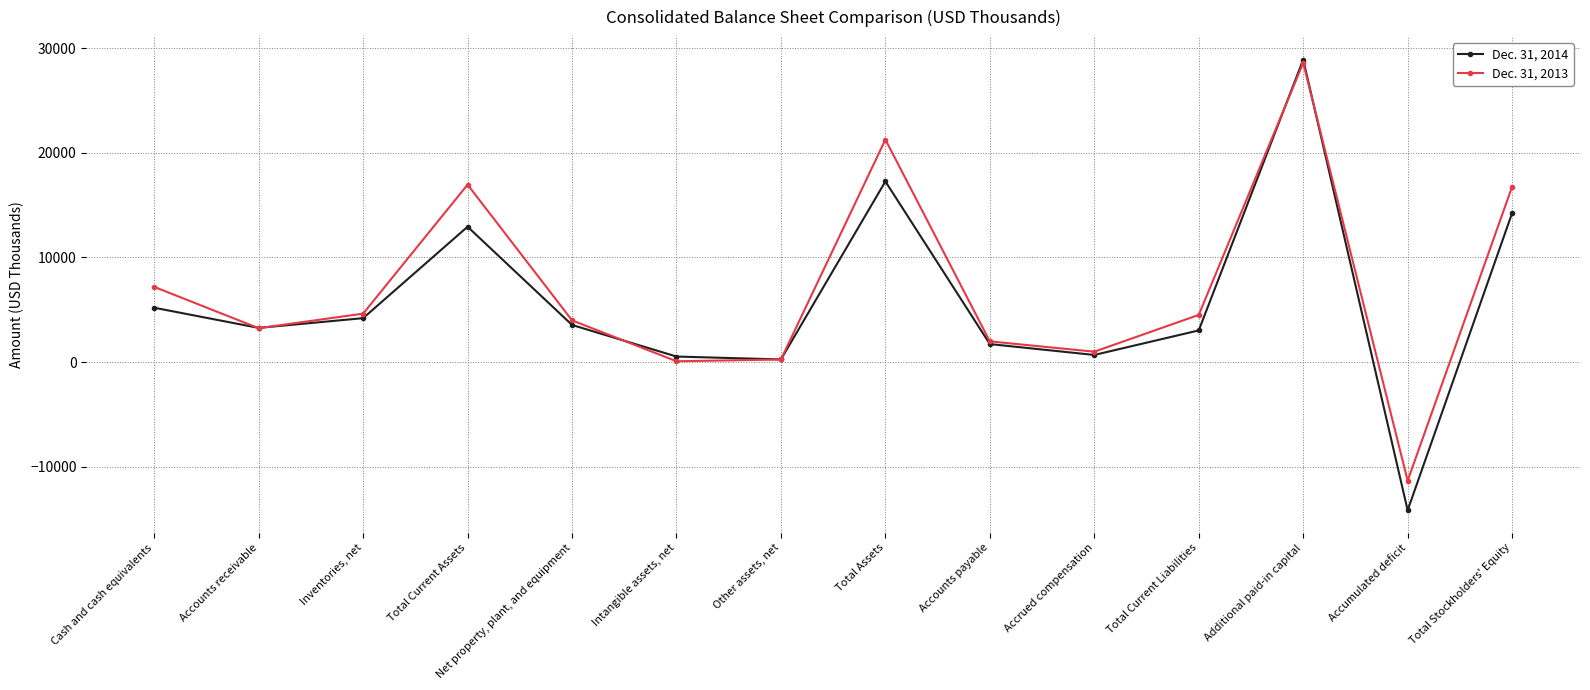

What is the maximum value shown in the chart?

28901